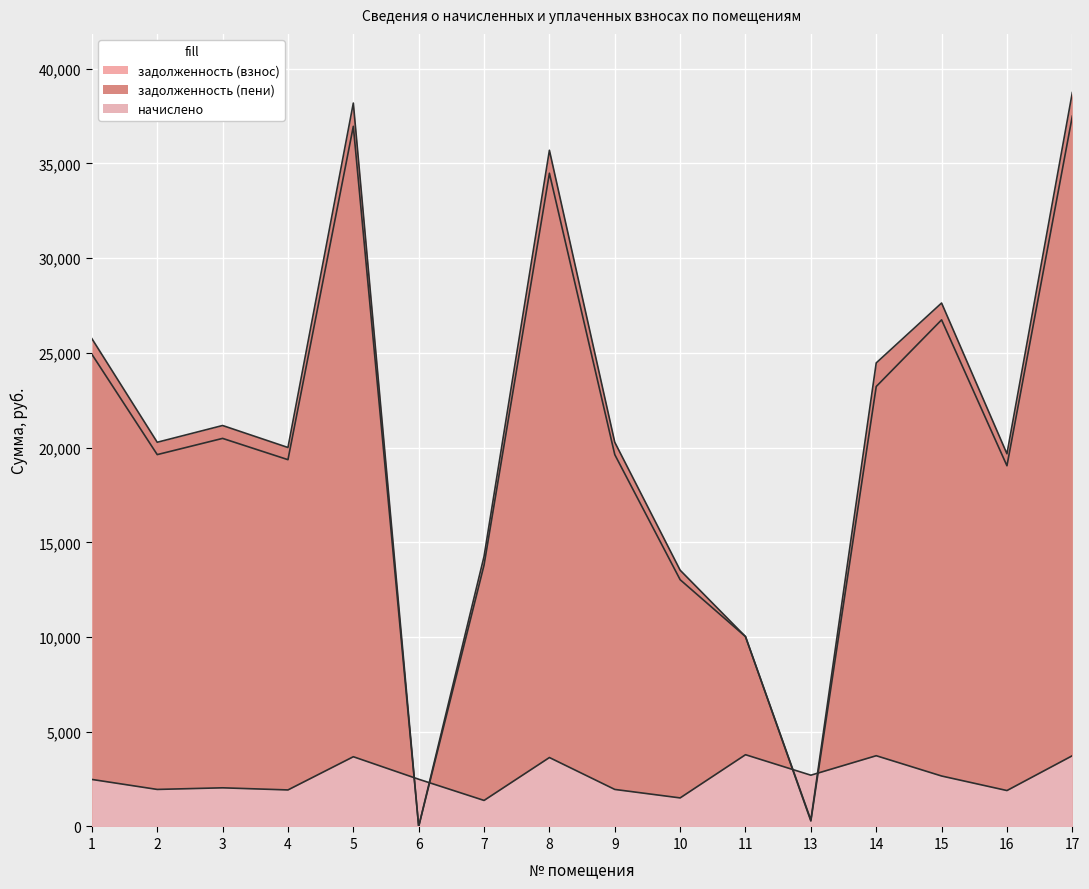

Is it true that начислено equals 488.3 at 2?

False